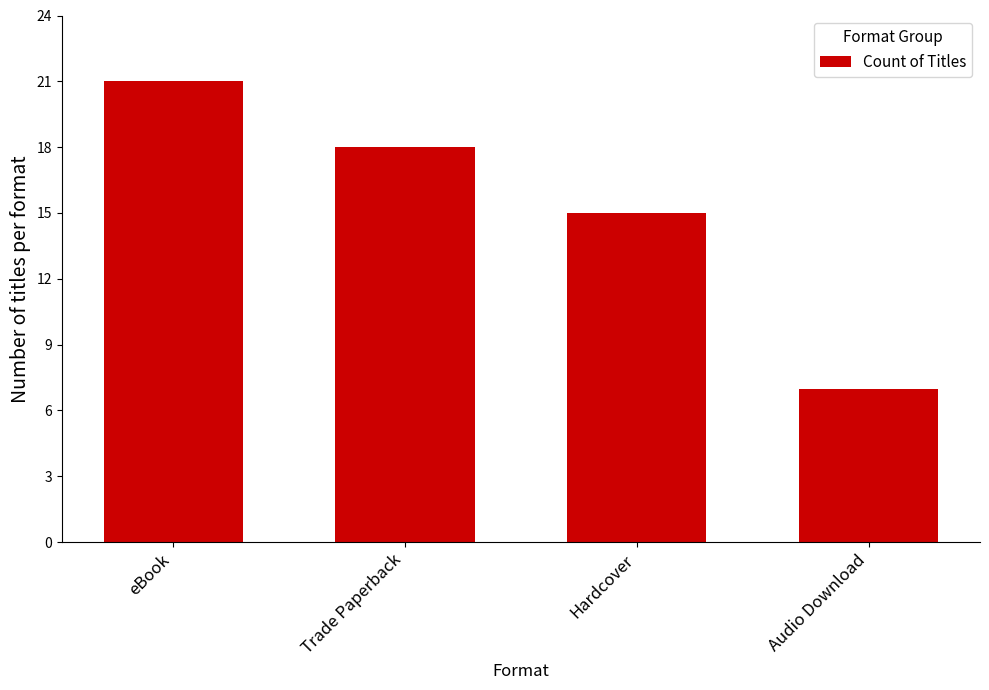

List the labels in order of value, largest first.

eBook, Trade Paperback, Hardcover, Audio Download